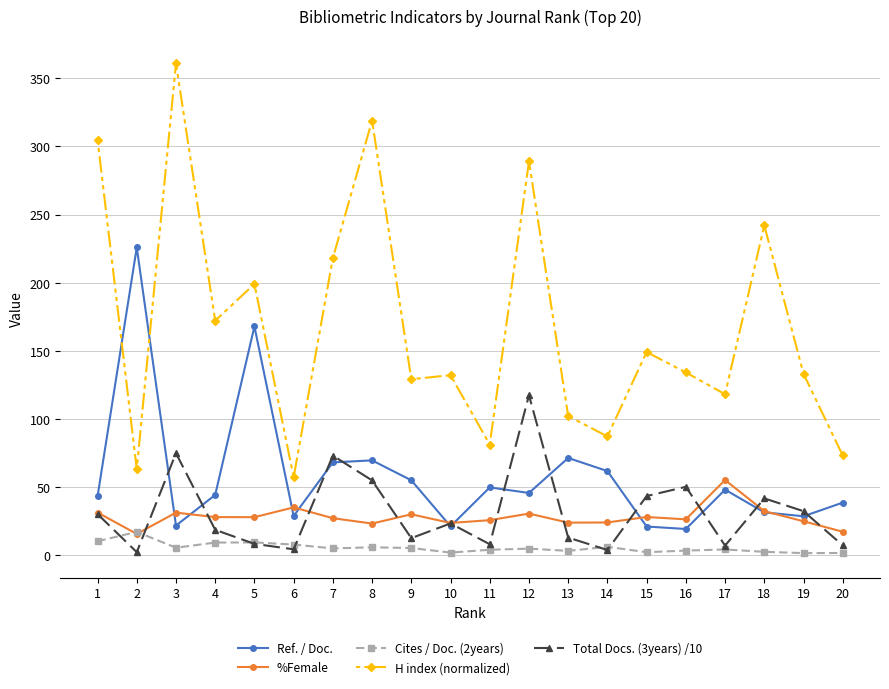

Rank the series at 19 from highest to lowest value.

H index (normalized), Total Docs. (3years) /10, Ref. / Doc., %Female, Cites / Doc. (2years)